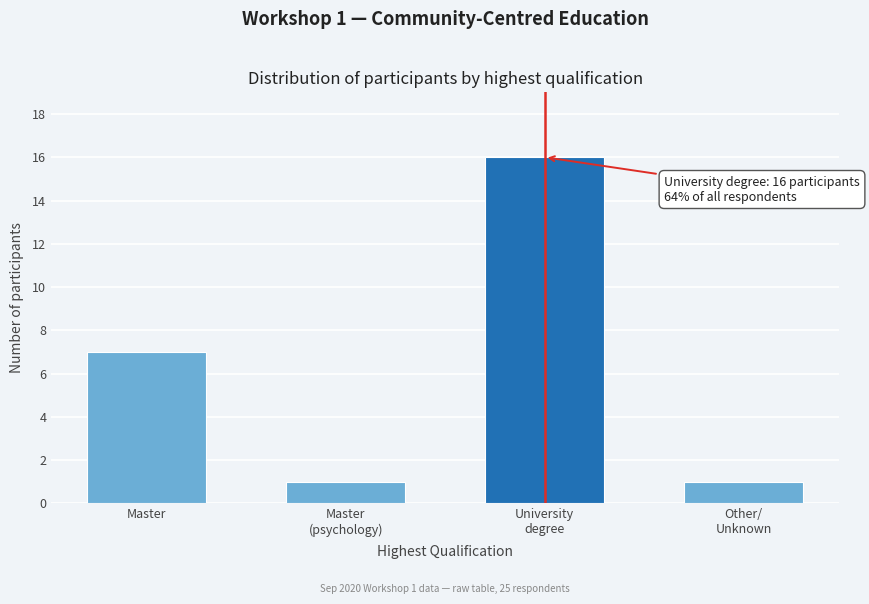

Reading left to right, transcribe all the data shown in this chart.

7	1	16	1